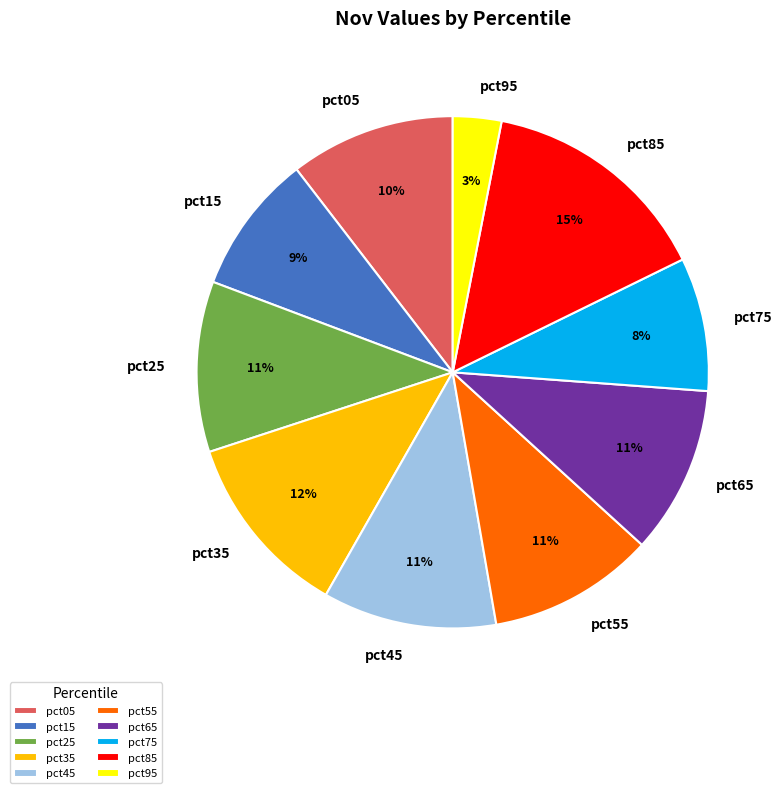

Is the sum of pct25 and pct35 greater than half?

No